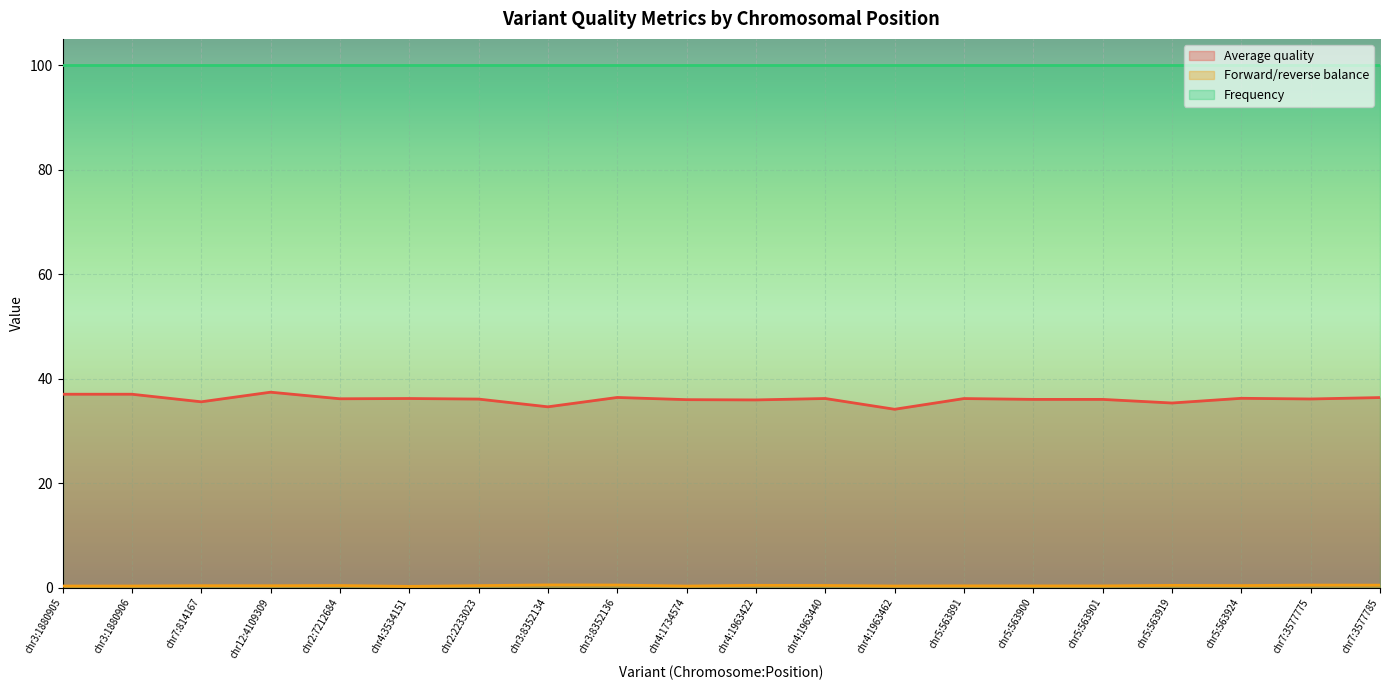

What is the approximate value of Average quality at chr7:814167?

35.5